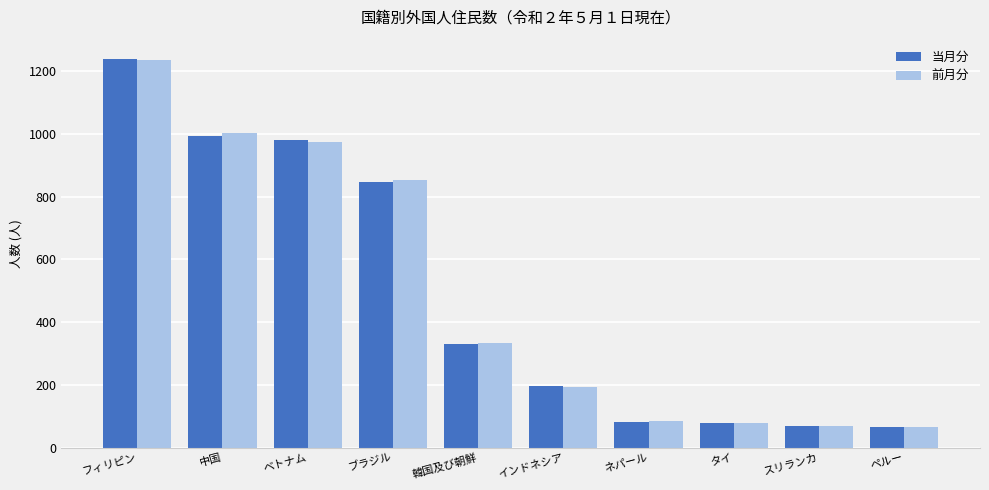

What are all the series names shown in the legend?

当月分, 前月分